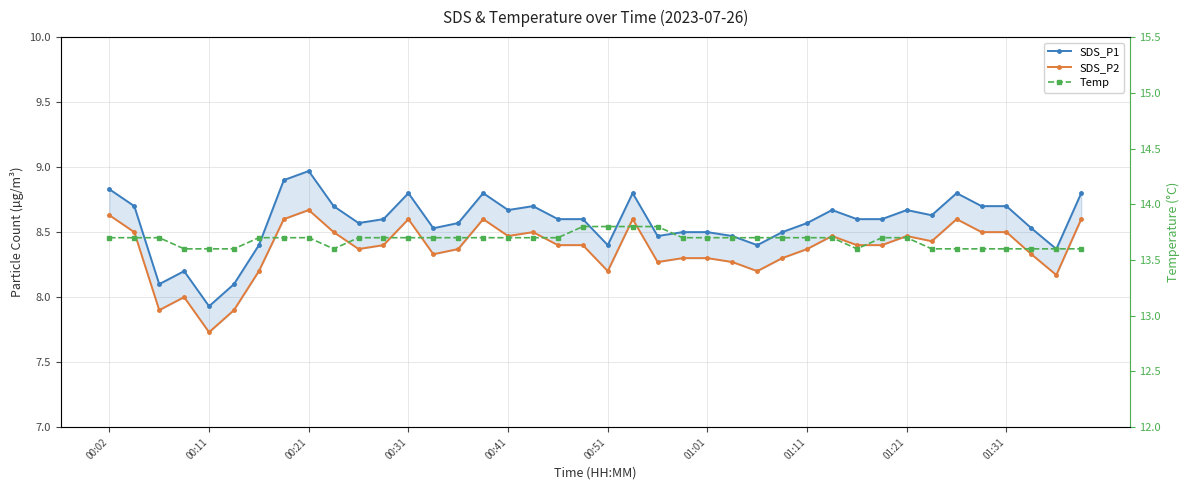

Which series has the widest spread of values?

SDS_P1